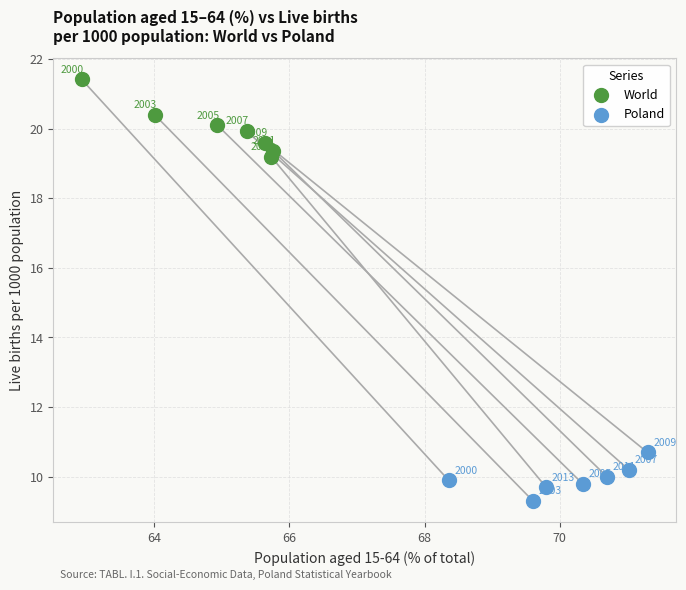

Which series has the widest spread of Y values?

World